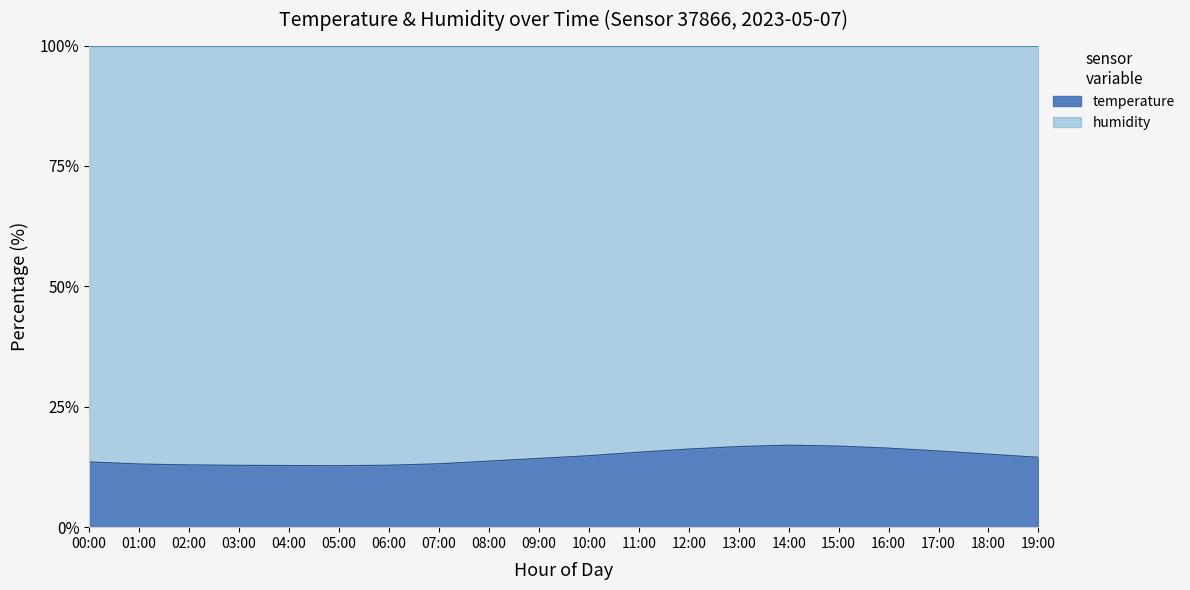

The value at 06:00 is 12.9. True or false?

True